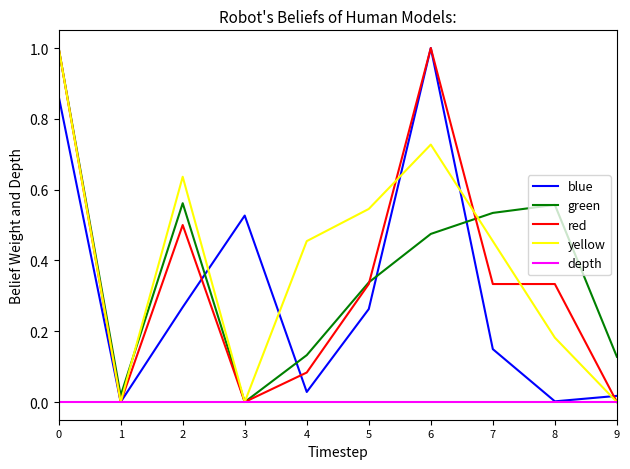

What is the spread (max minus min) of values at 0?

1.0